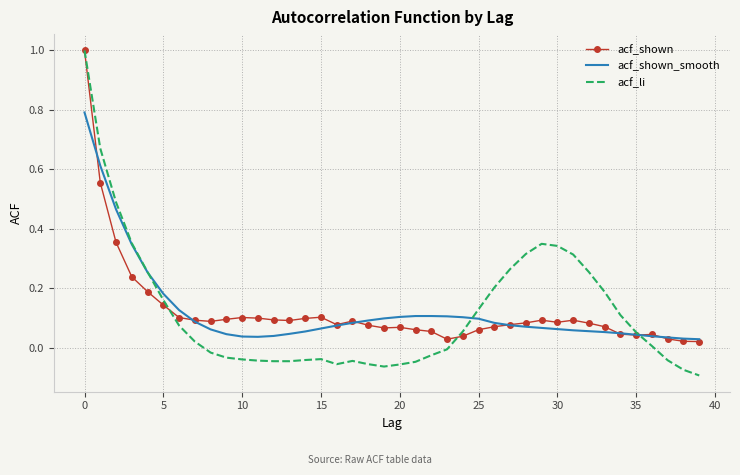

Which series has the widest spread of values?

acf_li